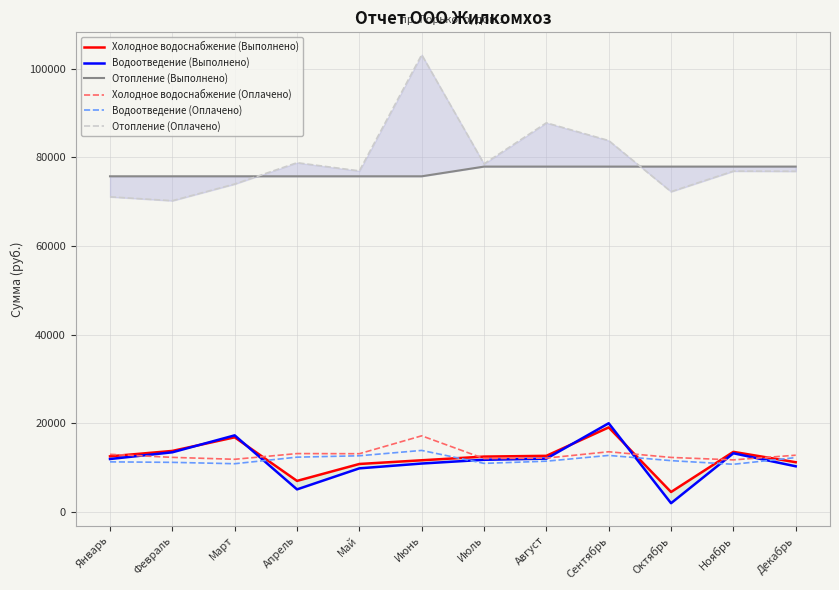

What is the highest value of the Водоотведение (Оплачено) series?

13883